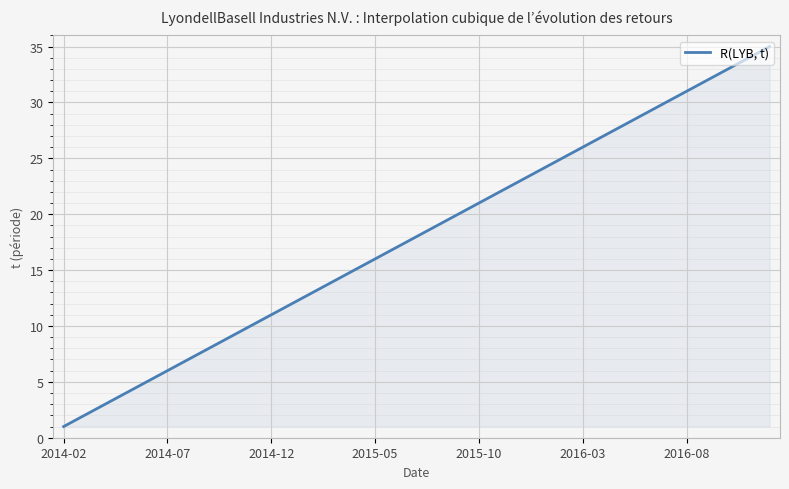

What is the greatest value displayed?

35.0